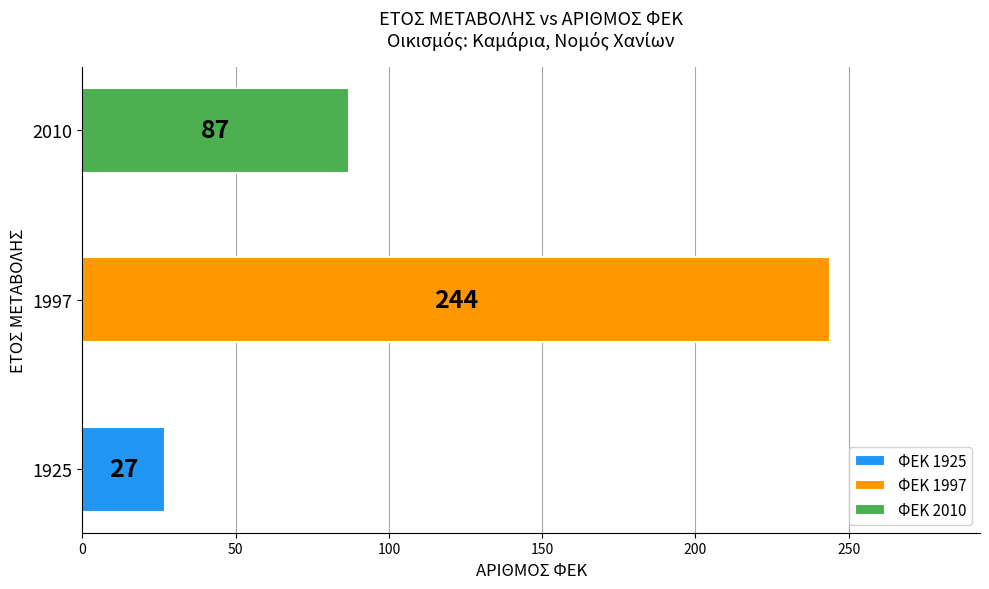

What value does the data have at 2010, to the nearest 50?

100